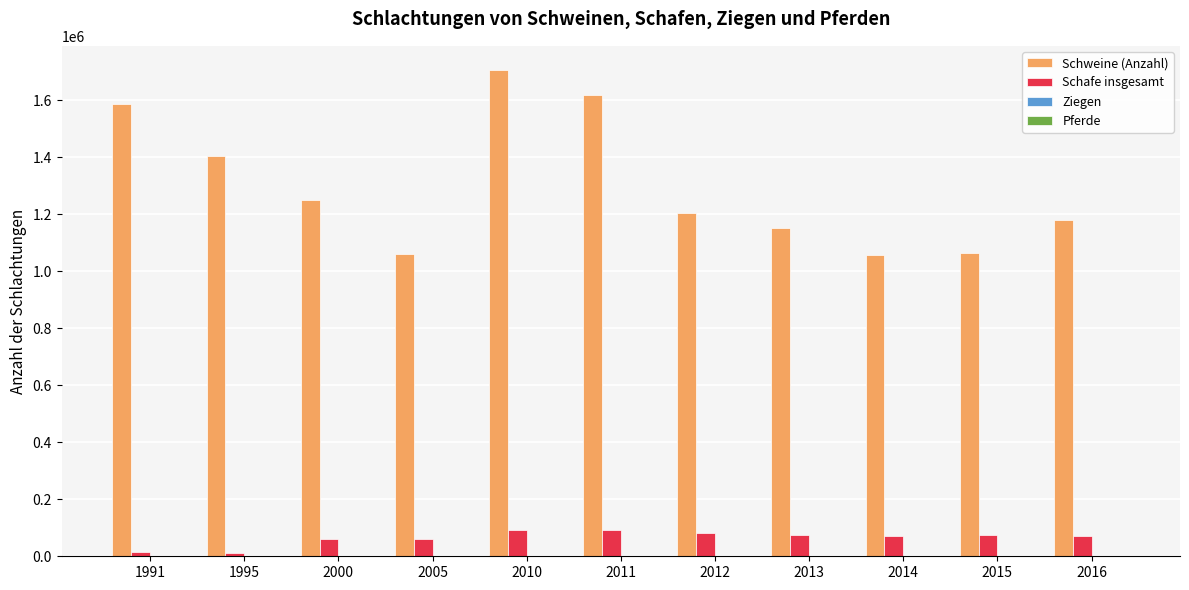

The value of Schafe insgesamt at 2000 is 59173. True or false?

True